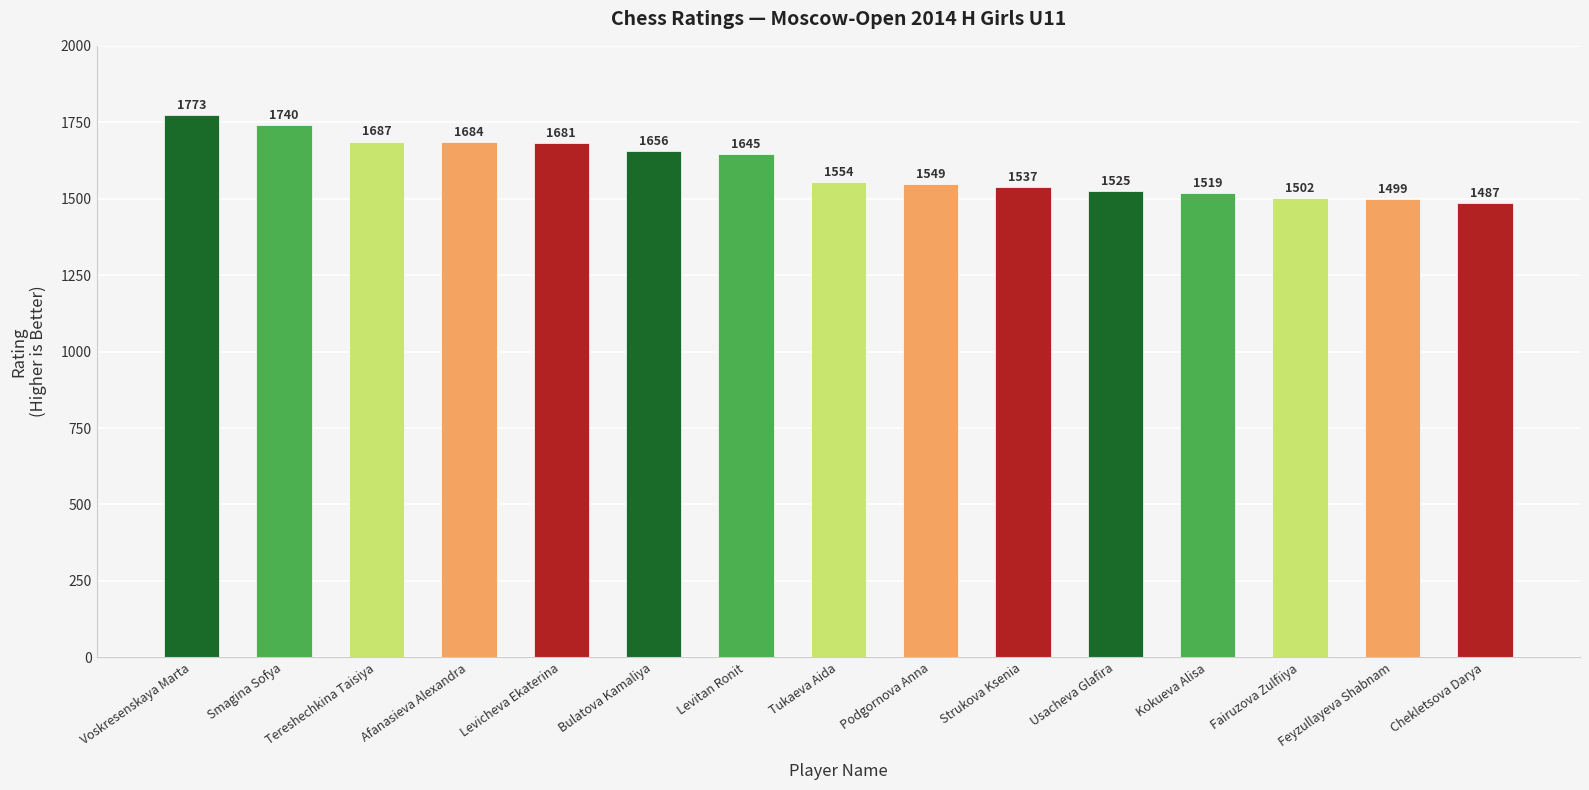

List the labels in order of value, smallest first.

Chekletsova Darya, Feyzullayeva Shabnam, Fairuzova Zulfiiya, Kokueva Alisa, Usacheva Glafira, Strukova Ksenia, Podgornova Anna, Tukaeva Aida, Levitan Ronit, Bulatova Kamaliya, Levicheva Ekaterina, Afanasieva Alexandra, Tereshechkina Taisiya, Smagina Sofya, Voskresenskaya Marta